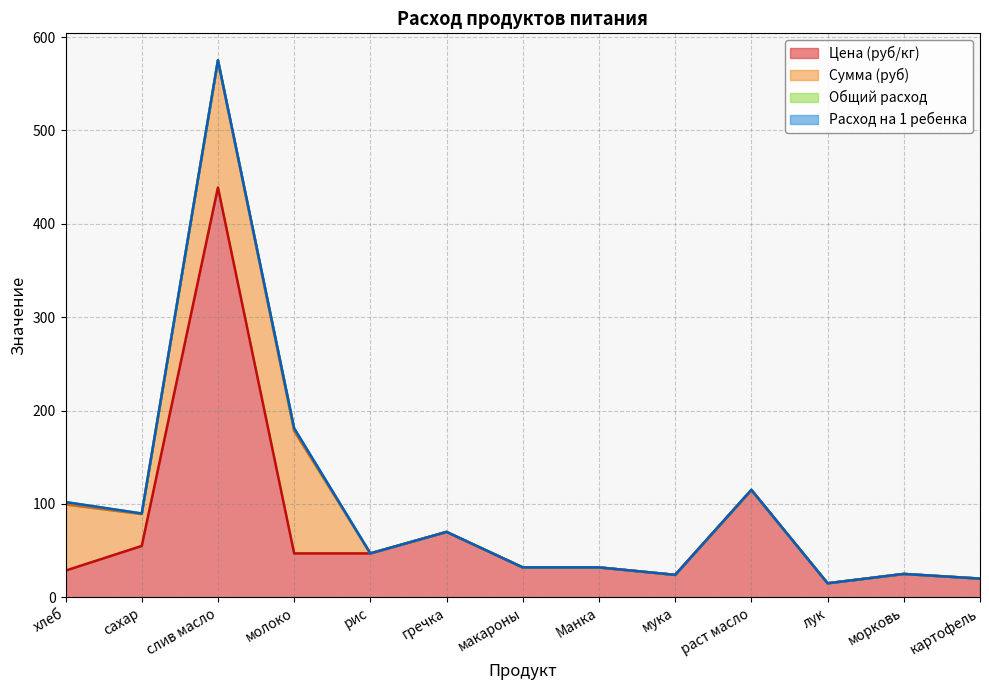

Is it true that Расход на 1 ребенка equals 0.0 at макароны?

True